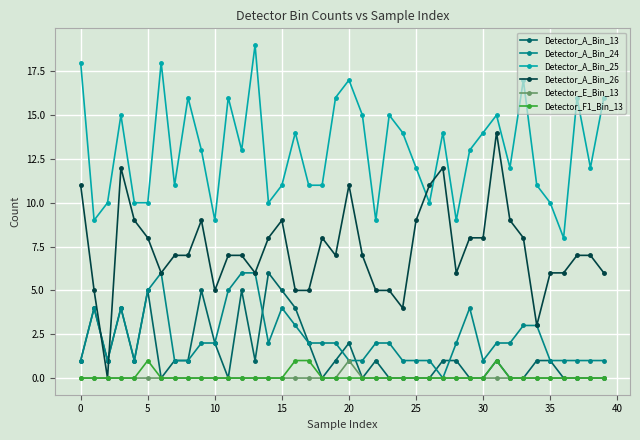

Which series has the widest spread of values?

Detector_A_Bin_26